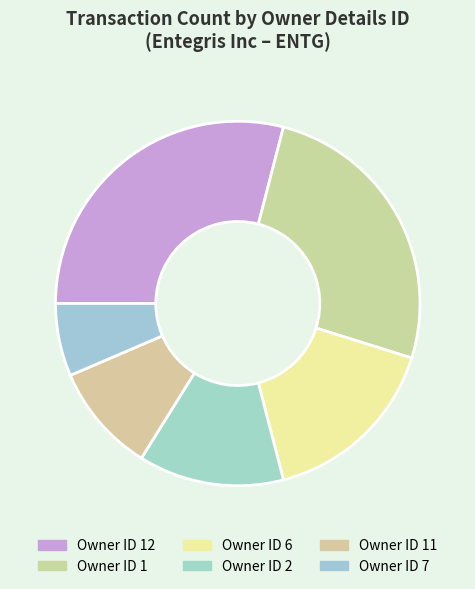

Rank the categories by value from lowest to highest.

Owner ID 7, Owner ID 11, Owner ID 2, Owner ID 6, Owner ID 1, Owner ID 12